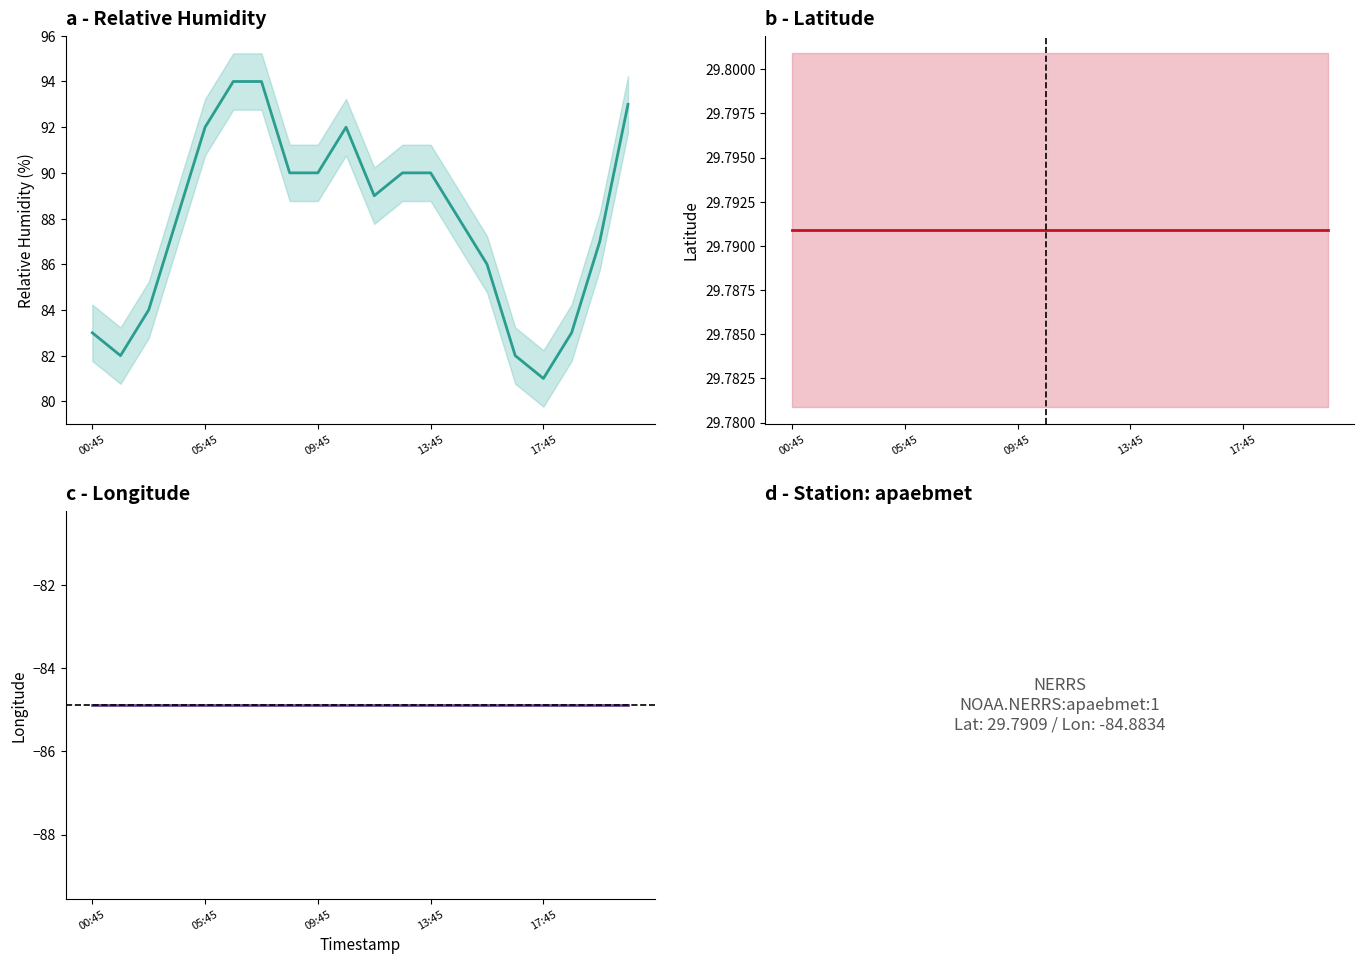

In relative_humidity, how many points are lower than both neighbors (excluding endpoints)?

3